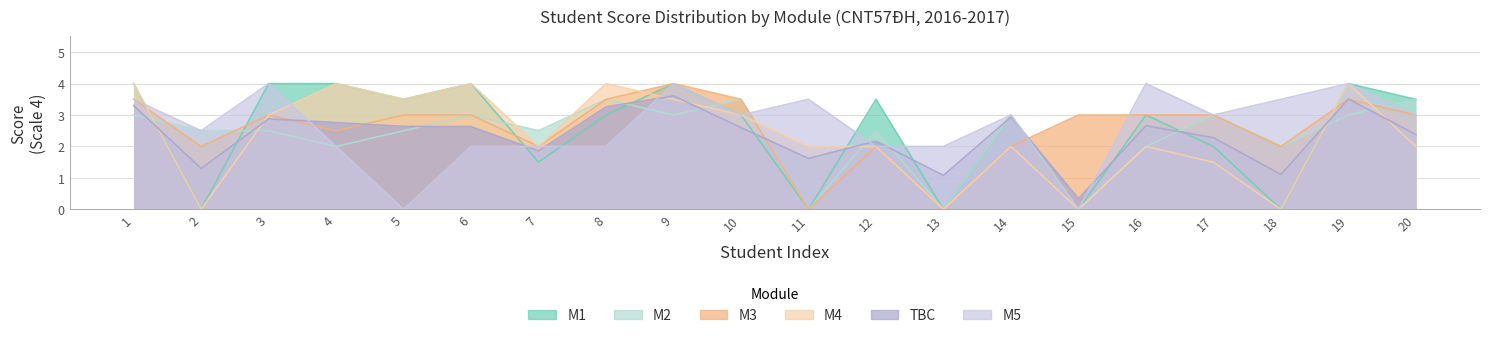

How many interior local valleys does the TBC series have?

6